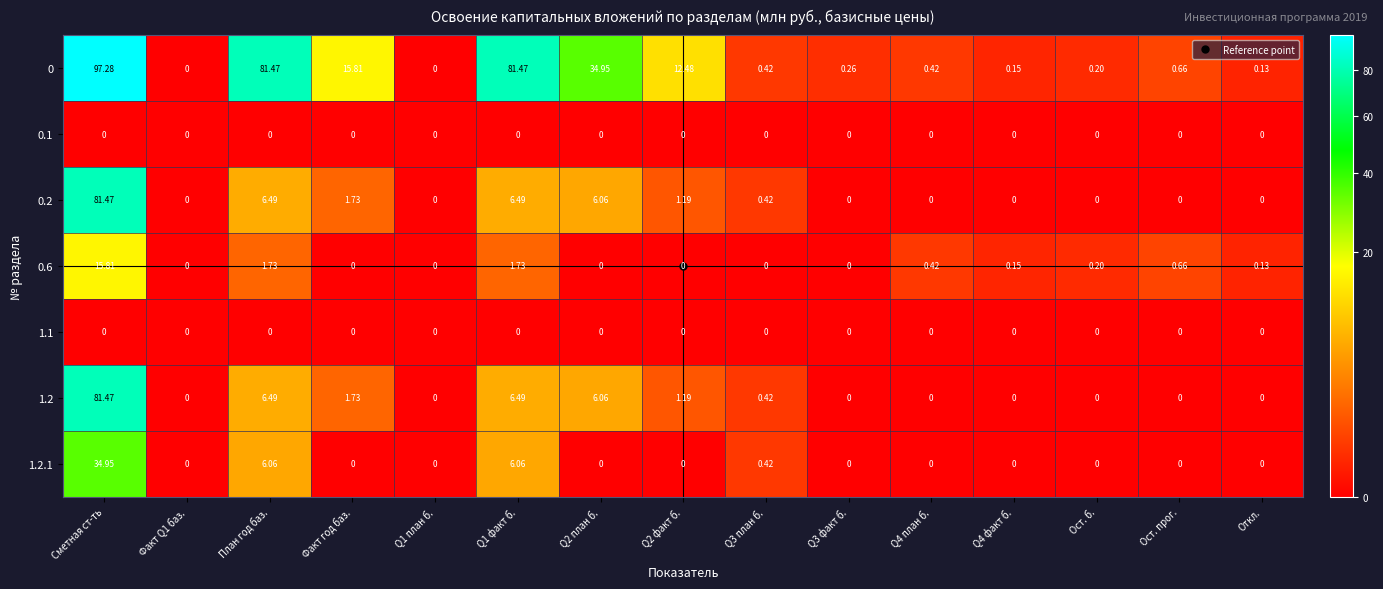

Which category has the highest value across all series?

Сметная ст-ть